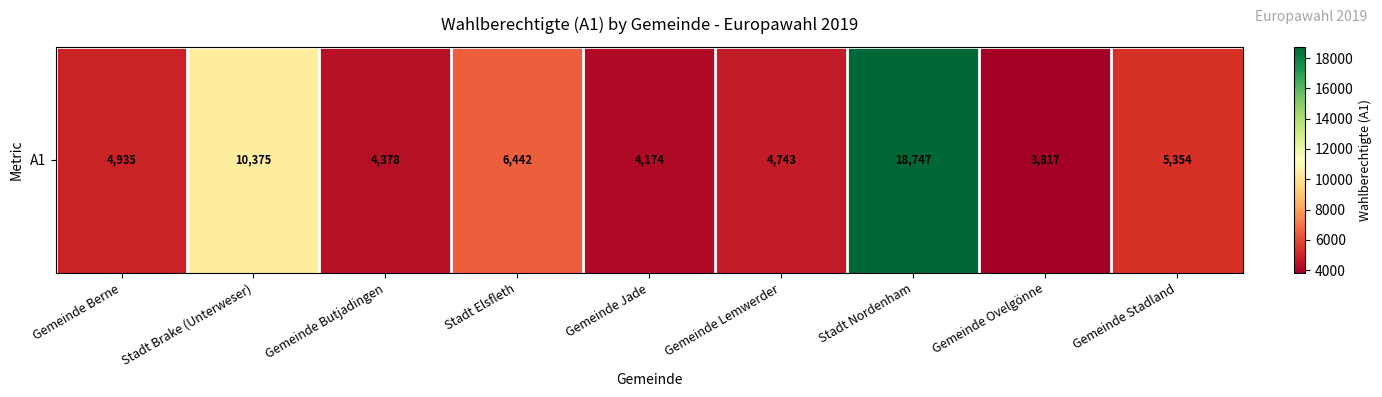

Is it true that the value at Gemeinde Jade is 4174?

True